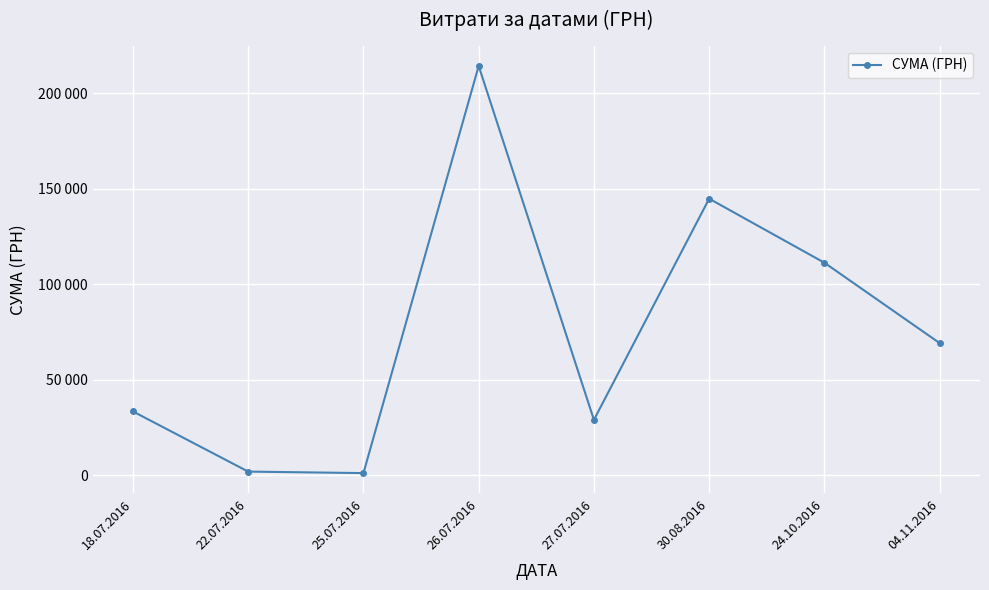

Reading left to right, what are all the values shown in this chart?

33487.0	1989.9	1197.0	214373.3	29078.0	144878.2	111346.2	69252.4